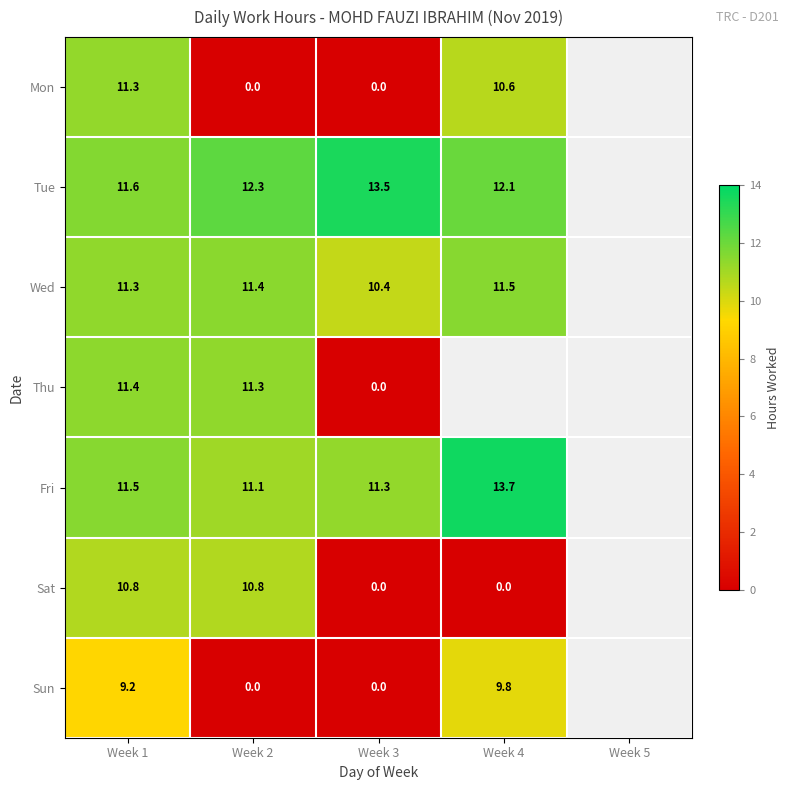

What is the highest value of the Mon series?

11.3